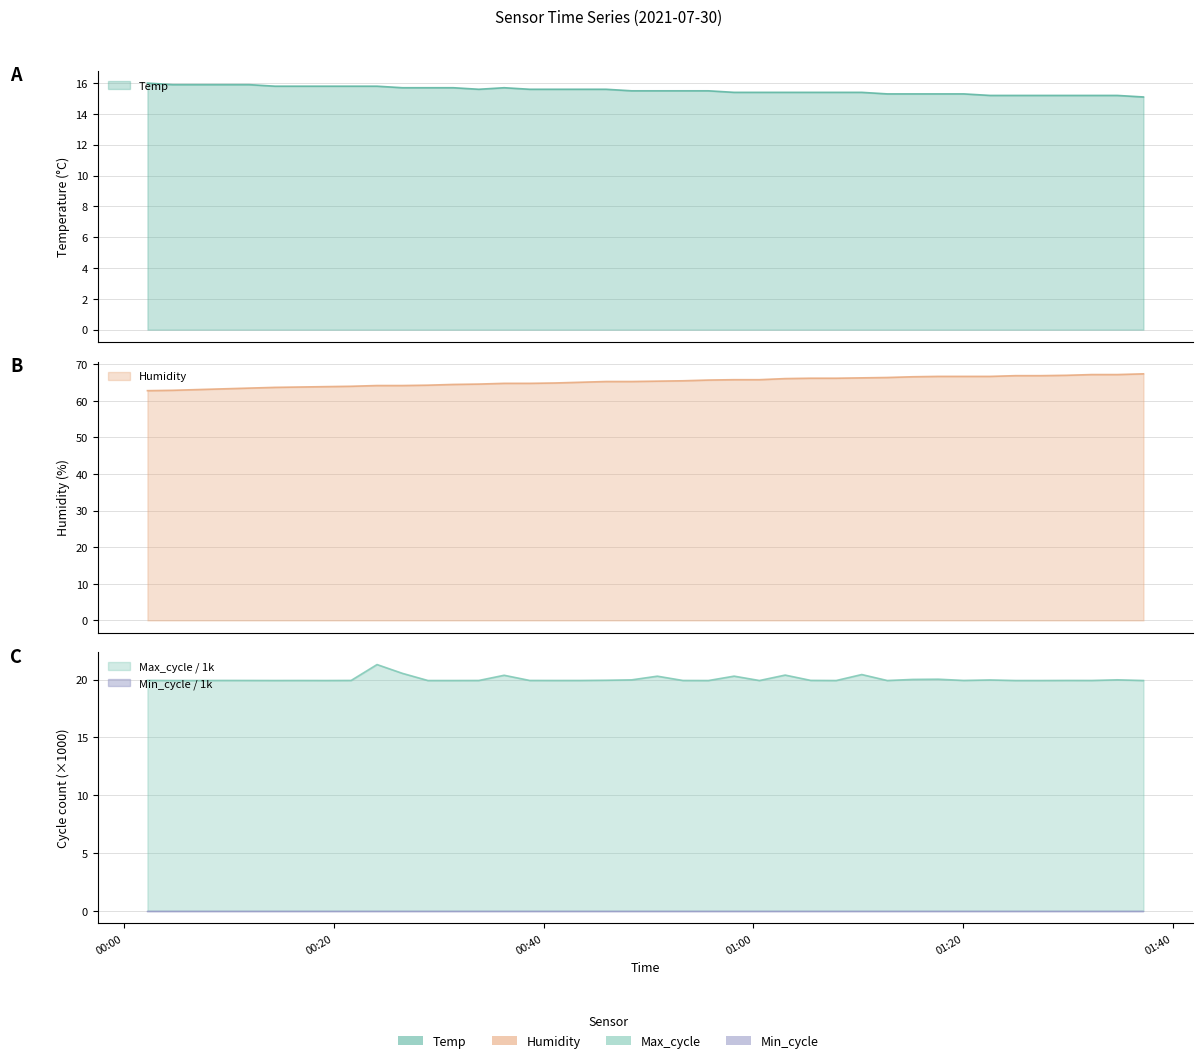

True or false: Humidity and Max_cycle intersect in this chart.

False